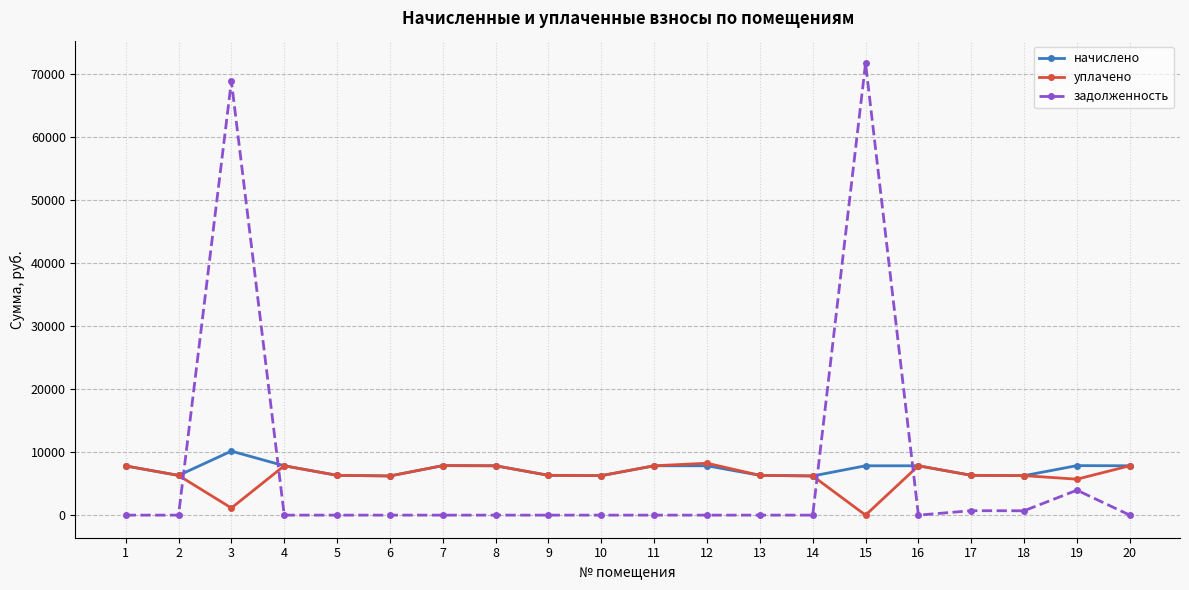

True or false: уплачено has more than 2 points higher than both neighbors.

True